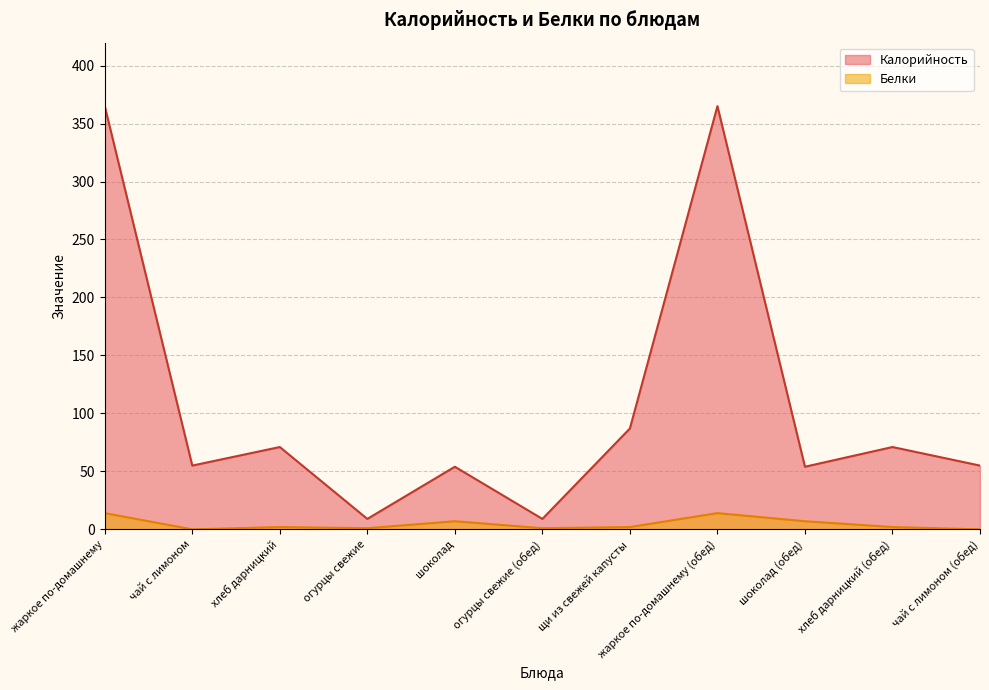

What is the difference between the Калорийность values at хлеб дарницкий and шоколад (обед)?

17